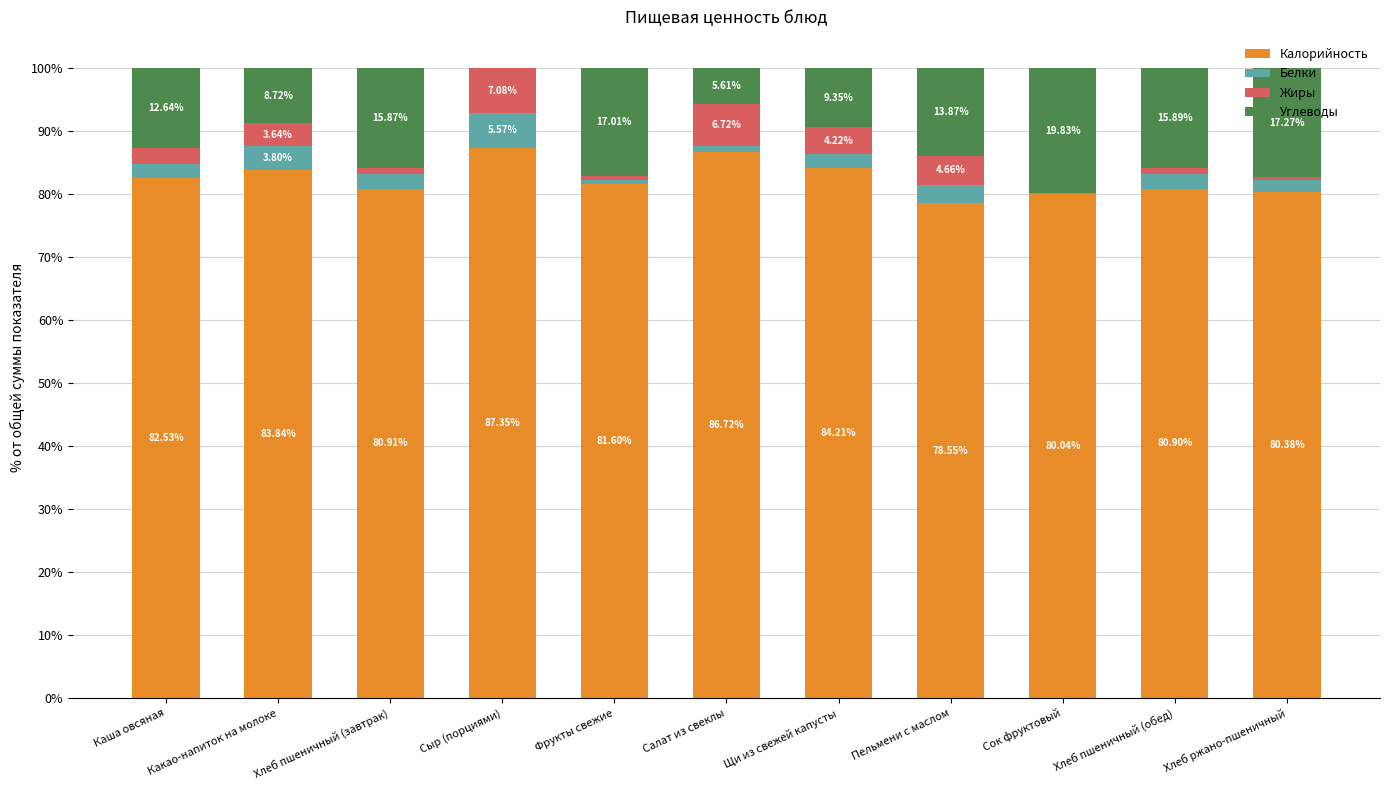

True or false: Калорийность has a value of 126.2 at Каша овсяная.

False